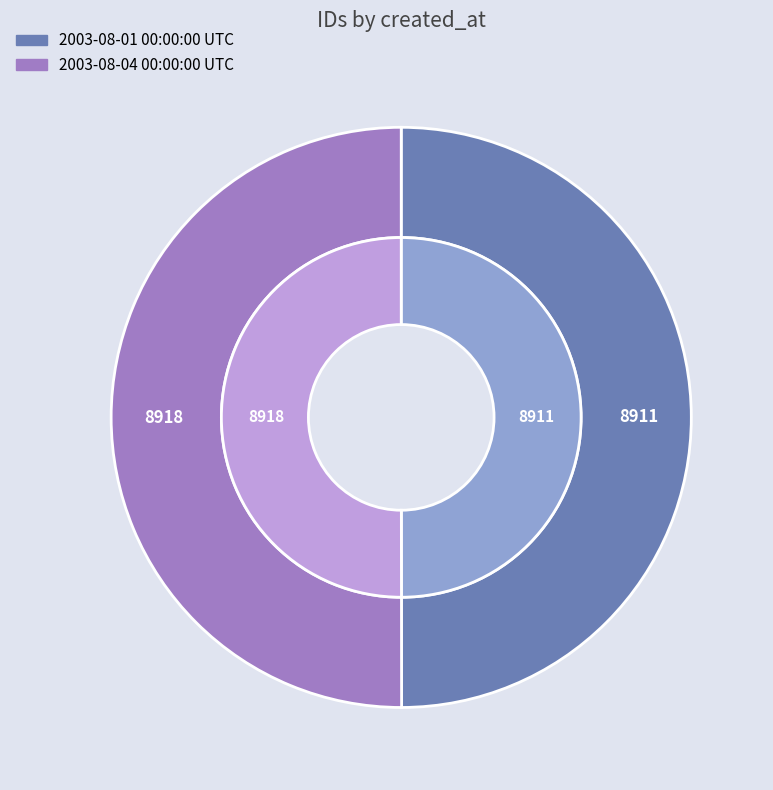

To the nearest percent, what is the combined percentage of 2003-08-04 00:00:00 UTC and 2003-08-01 00:00:00 UTC?

100%